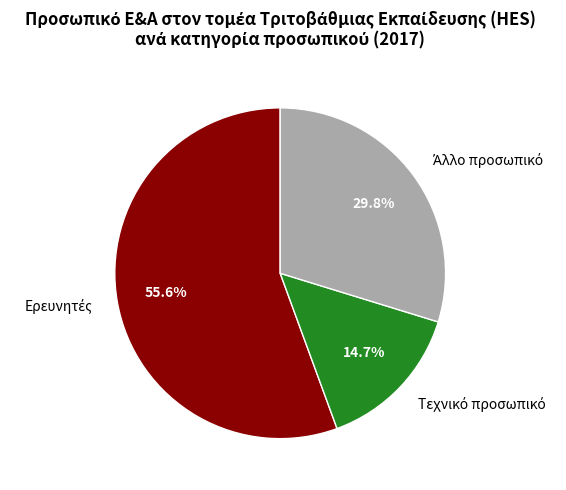

Is there any slice that represents more than half of the pie?

Yes